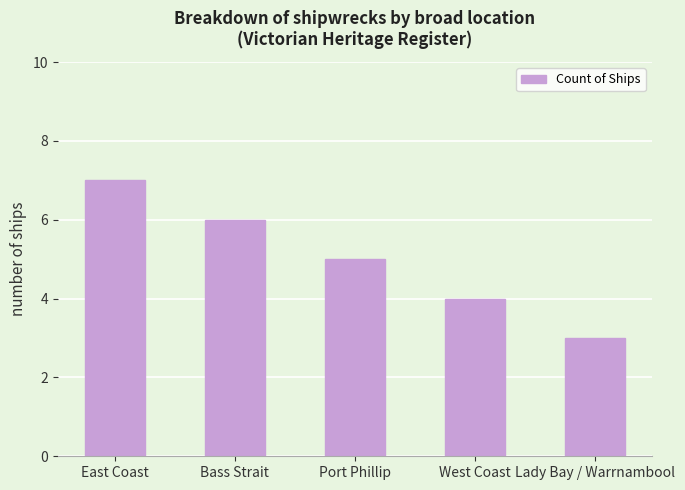

The value at Port Phillip is 5. True or false?

True